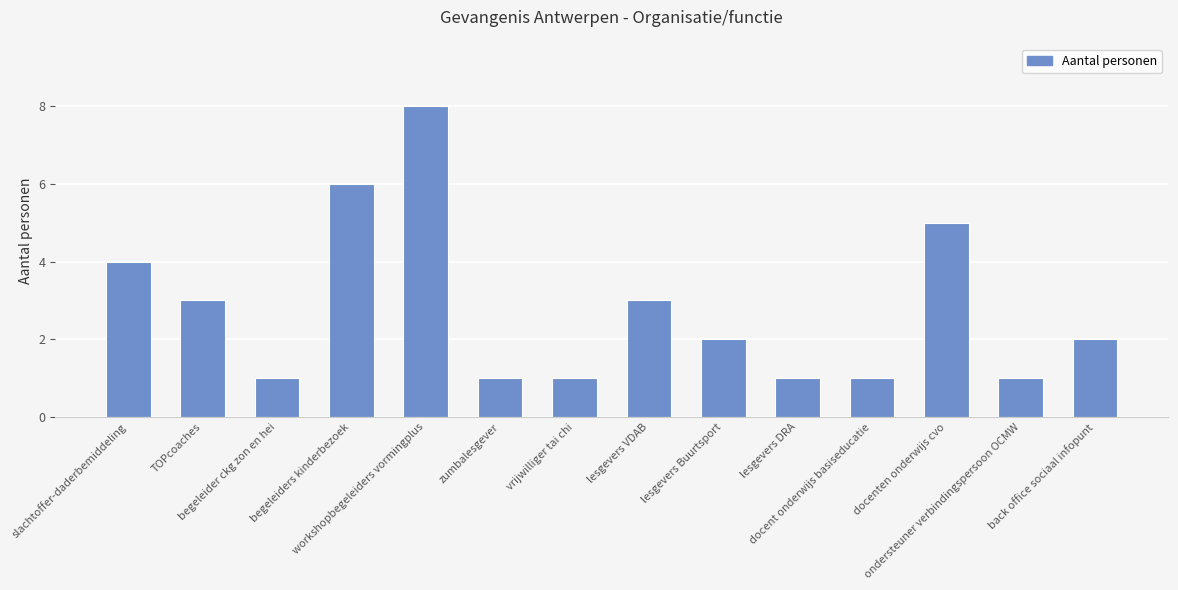

Approximately how many times larger is the value at lesgevers Buurtsport compared to zumbalesgever?

2.0